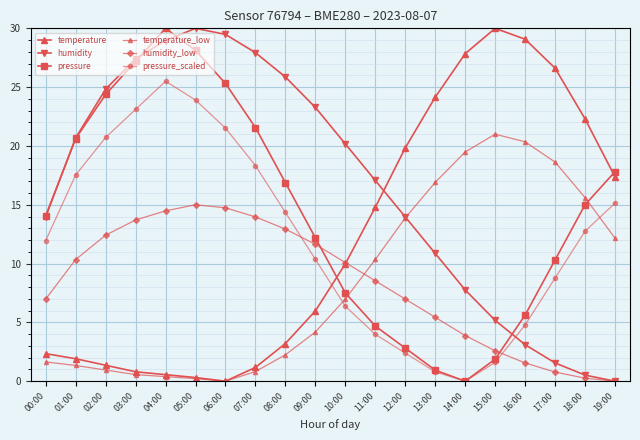

Reading right to left, extract all data points from this chart.

temperature: 17.4	22.3	26.6	29.1	30.0	27.8	24.1	19.8	14.8	10.0	6.0	3.2	1.2	0.0	0.3	0.6	0.8	1.4	1.9	2.3
humidity: 0.0	0.5	1.6	3.1	5.2	7.8	10.9	14.0	17.1	20.2	23.3	25.9	27.9	29.5	30.0	29.0	27.4	24.8	20.7	14.0
pressure: 17.8	15.0	10.3	5.6	1.9	0.0	0.9	2.8	4.7	7.5	12.2	16.9	21.6	25.3	28.1	30.0	27.2	24.4	20.6	14.1
temperature_low: 12.2	15.6	18.6	20.4	21.0	19.5	16.9	13.9	10.3	7.0	4.2	2.2	0.8	0.0	0.2	0.4	0.6	0.9	1.3	1.6
humidity_low: 0.0	0.3	0.8	1.6	2.6	3.9	5.4	7.0	8.5	10.1	11.6	12.9	14.0	14.7	15.0	14.5	13.7	12.4	10.3	7.0
pressure_scaled: 15.1	12.8	8.8	4.8	1.6	0.0	0.8	2.4	4.0	6.4	10.4	14.3	18.3	21.5	23.9	25.5	23.1	20.7	17.5	12.0